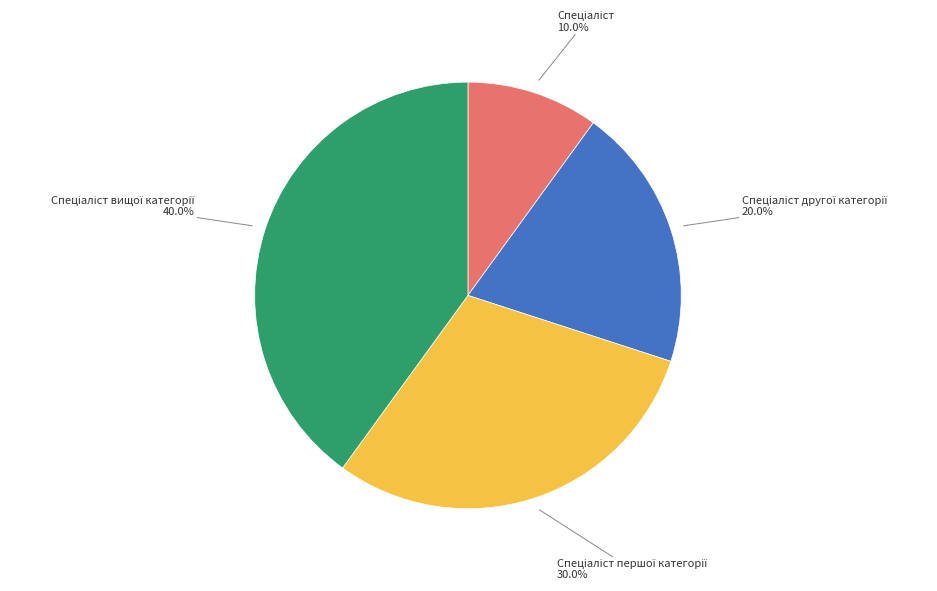

Is there a majority slice in this chart?

No